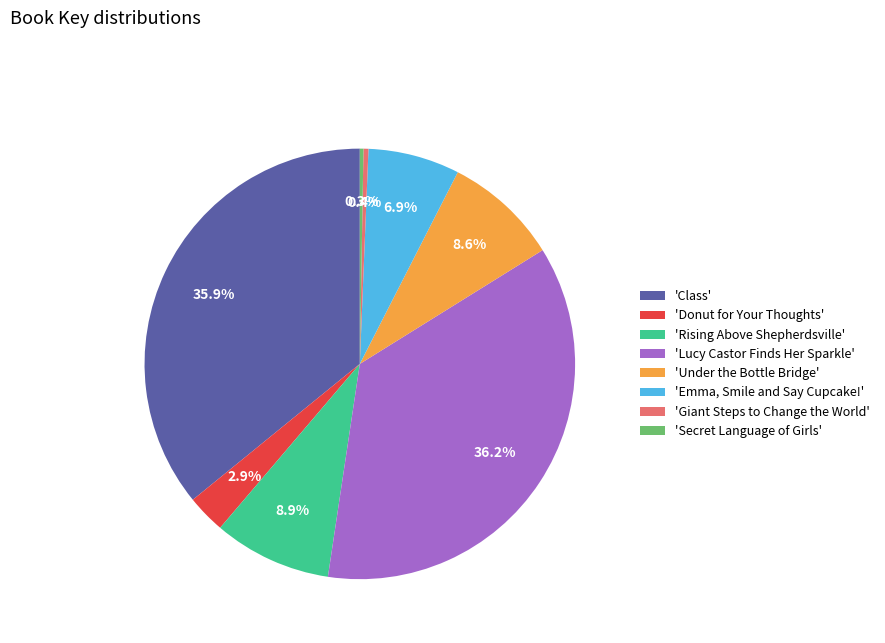

What is the total percentage of 'Lucy Castor Finds Her Sparkle' and 'Giant Steps to Change the World'?

36.6%